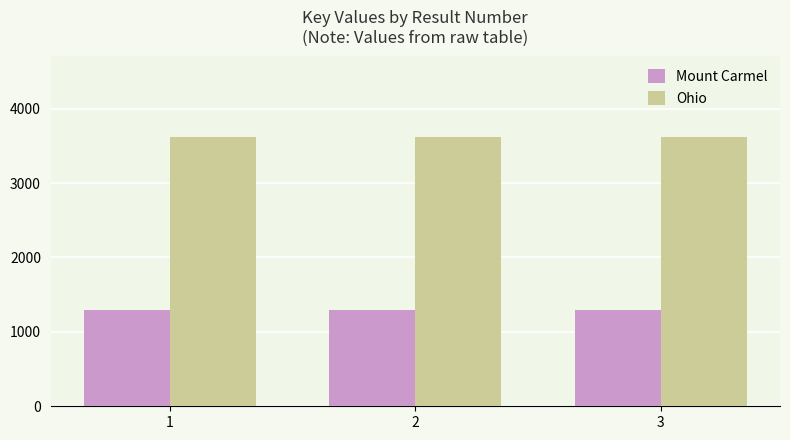

Rank the series by their maximum value, from lowest to highest.

Mount Carmel, Ohio